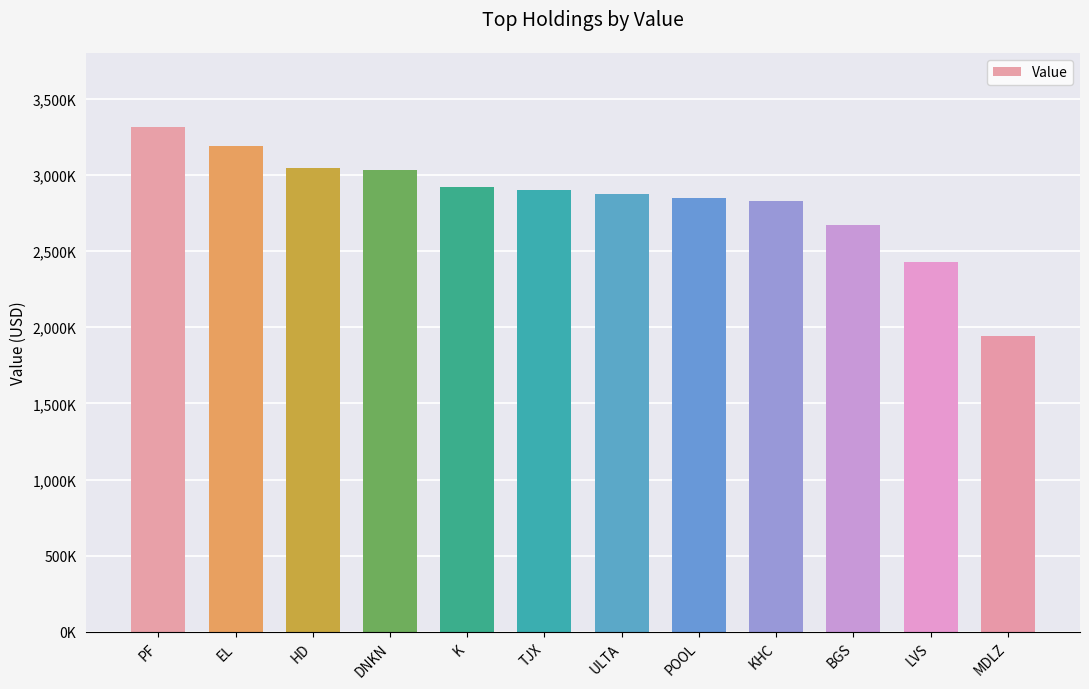

Does the chart contain any negative values?

No